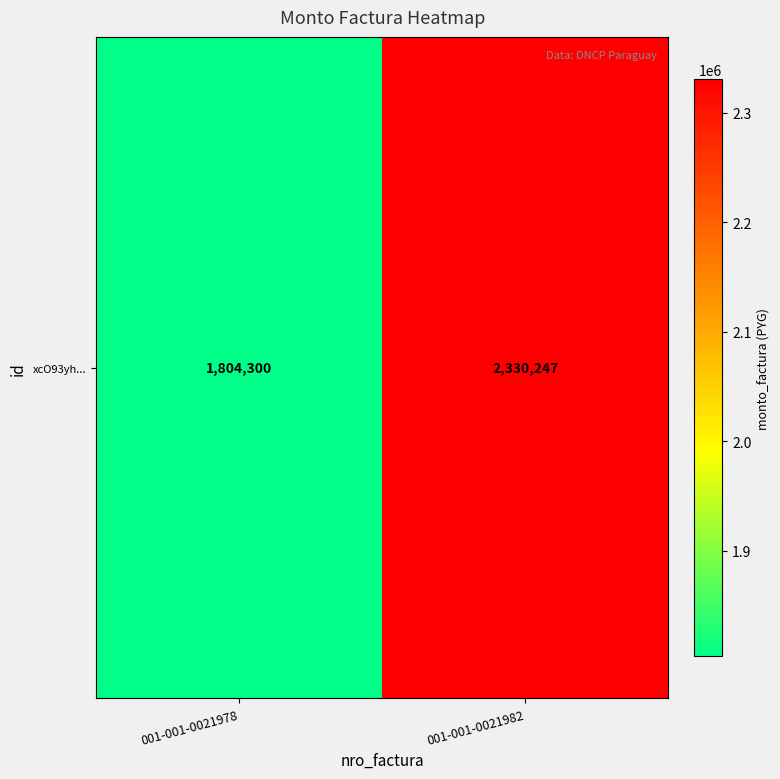

The chart shows a value of 1804300 at 001-001-0021978. True or false?

True